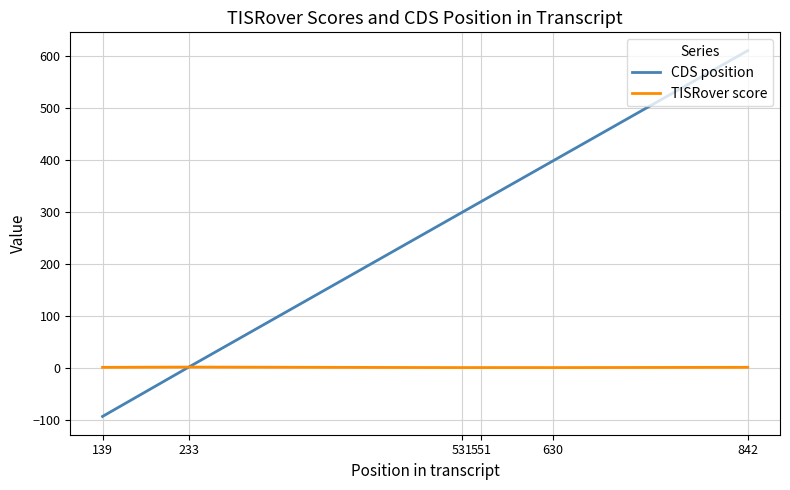

Does the chart have visible grid lines?

Yes